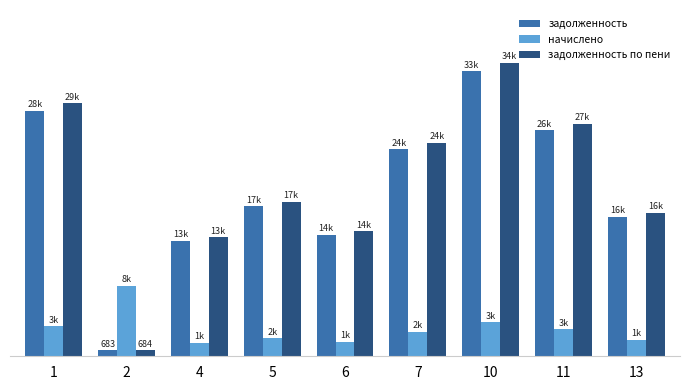

What are all the series names shown in the legend?

задолженность, начислено, задолженность по пени